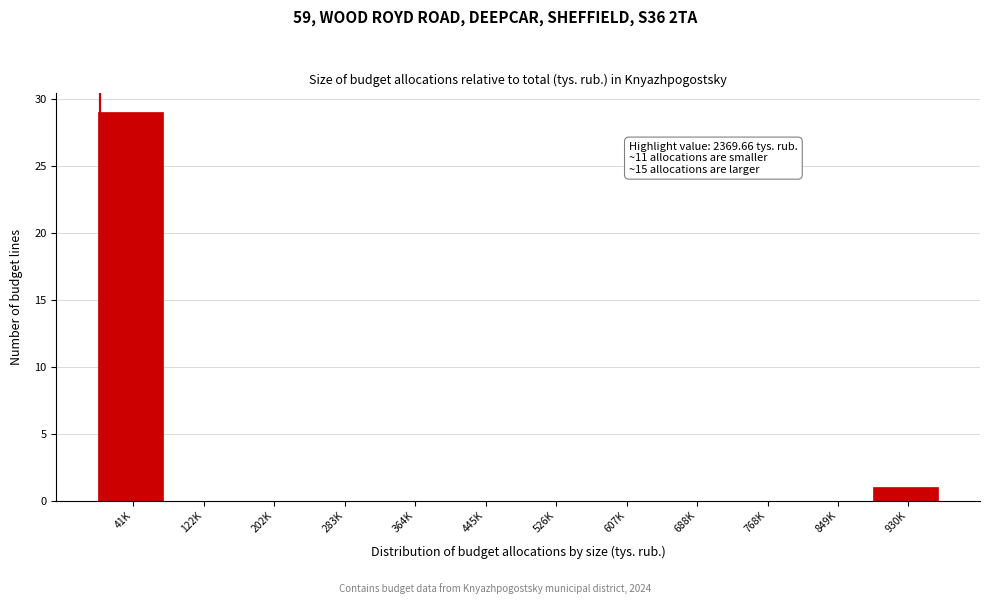

Reading right to left, what are all the values shown in this chart?

930K=1	849K=0	768K=0	688K=0	607K=0	526K=0	445K=0	364K=0	283K=0	202K=0	122K=0	41K=29